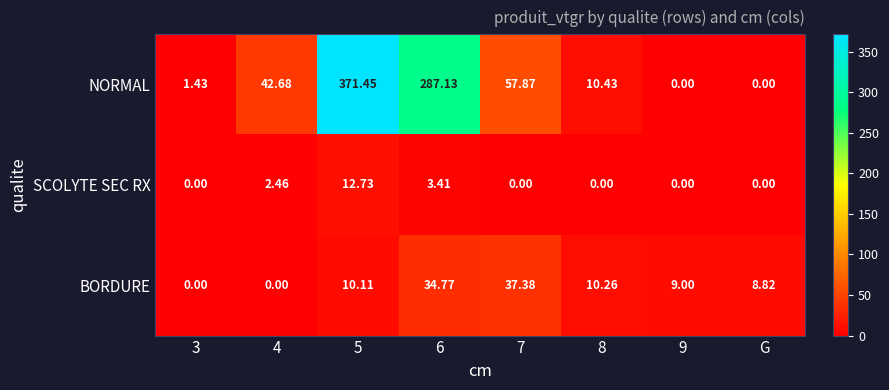

At which category is the sum across all series the highest?

5